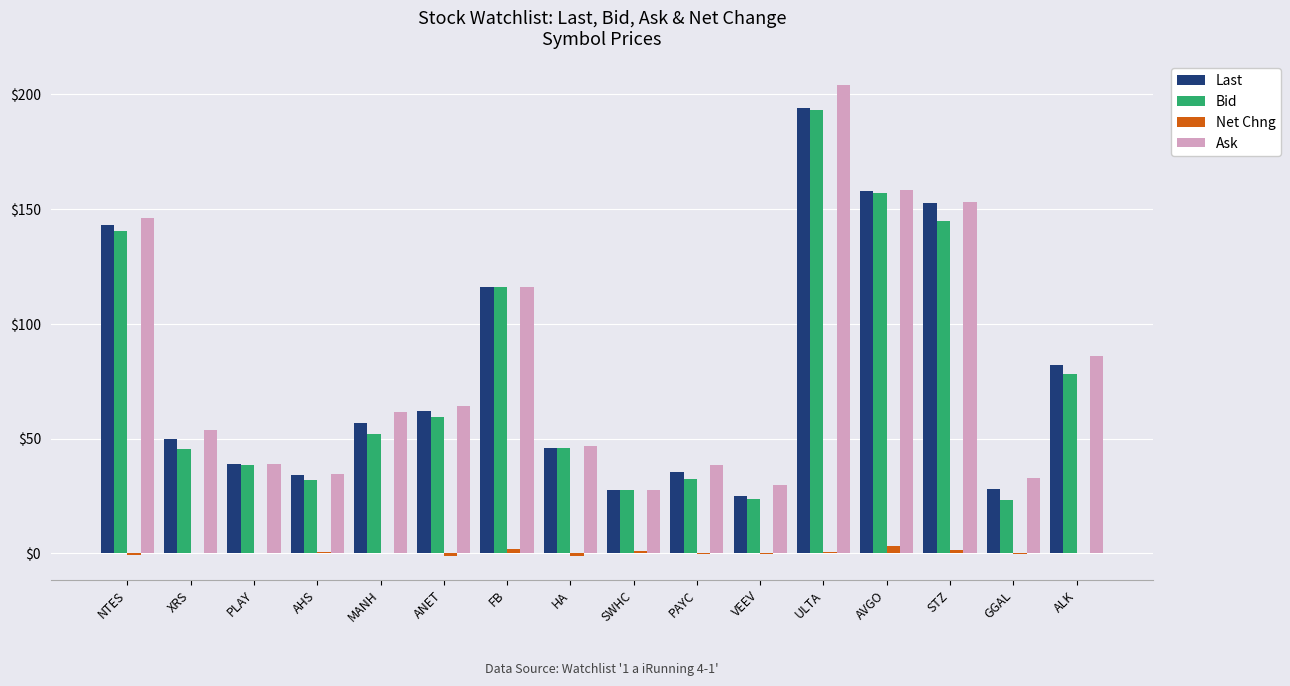

Are the bars horizontal?

No